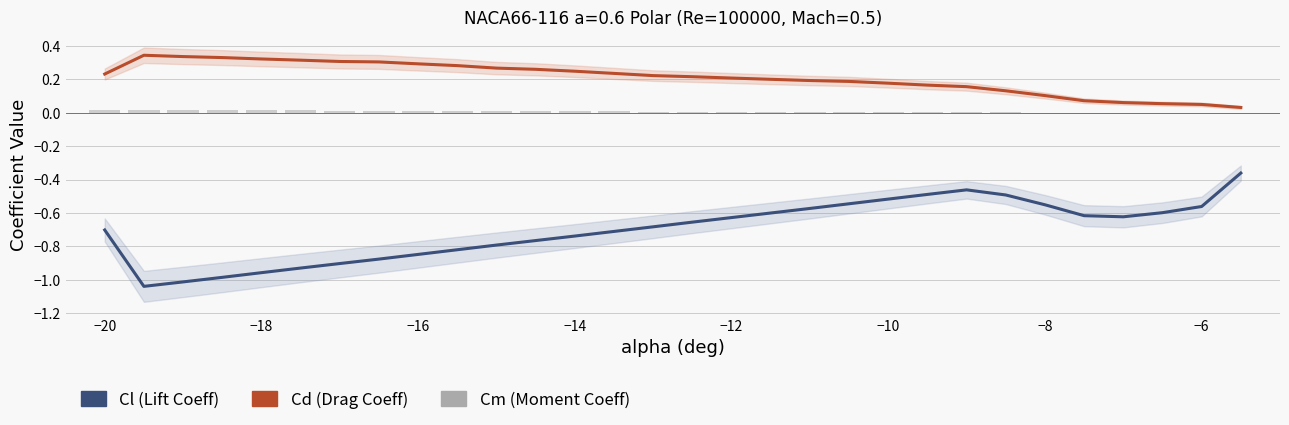

Does the chart contain any negative values?

Yes